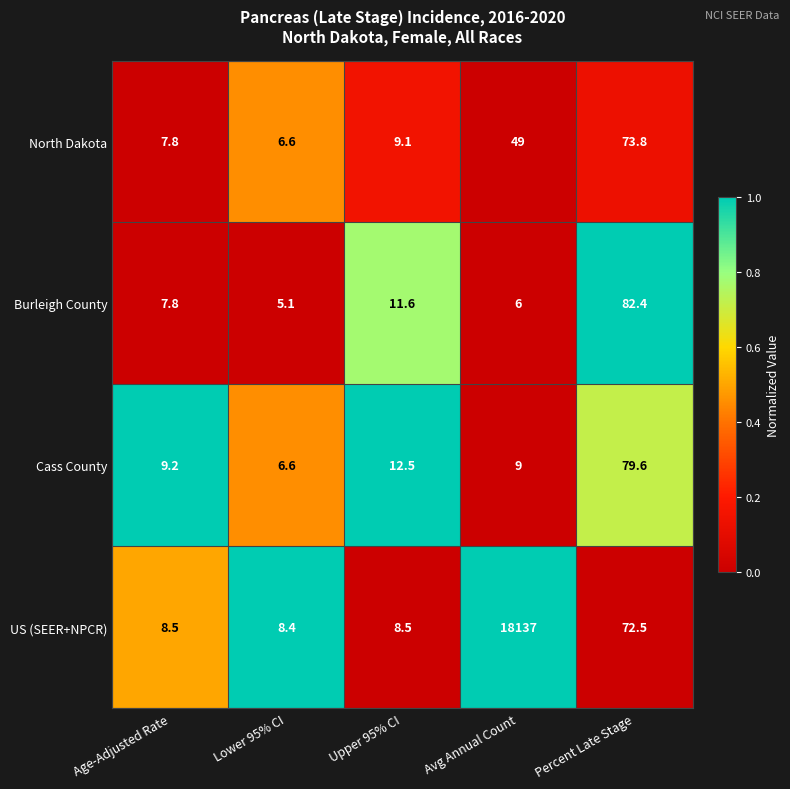

Which series has the largest total across all categories?

US (SEER+NPCR)